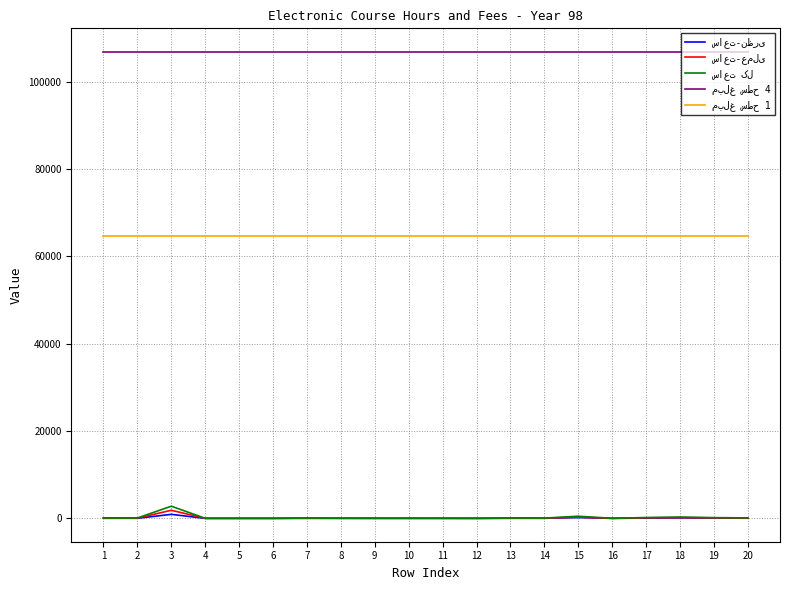

Which category has the lowest value in the ساعت-عملی series?

4